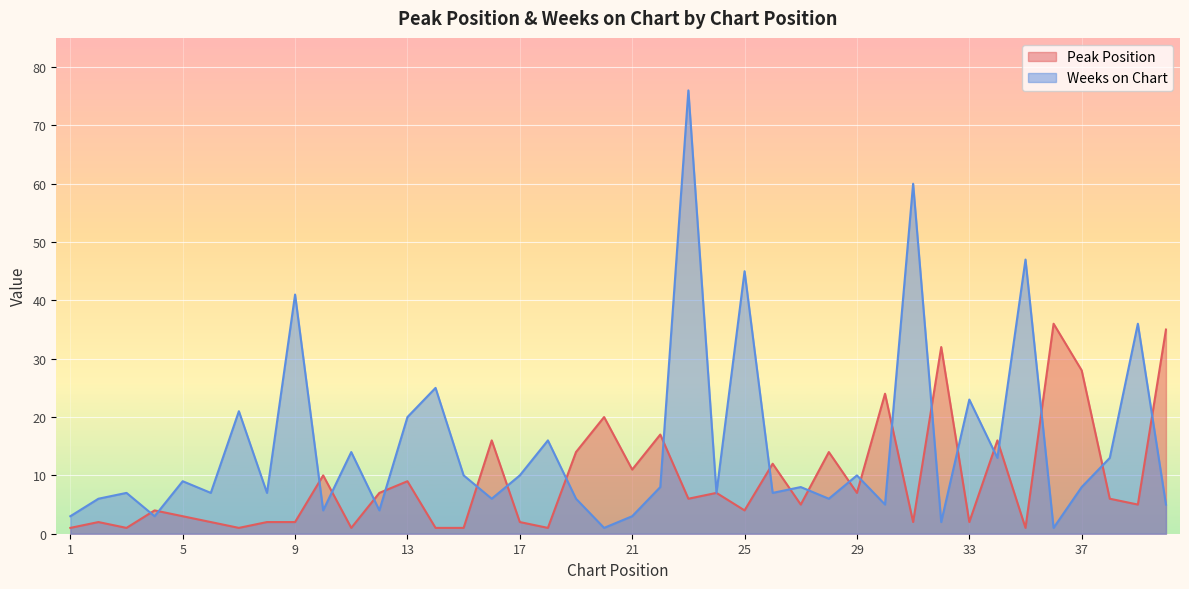

The Weeks on Chart series shows 7 at 3. True or false?

True